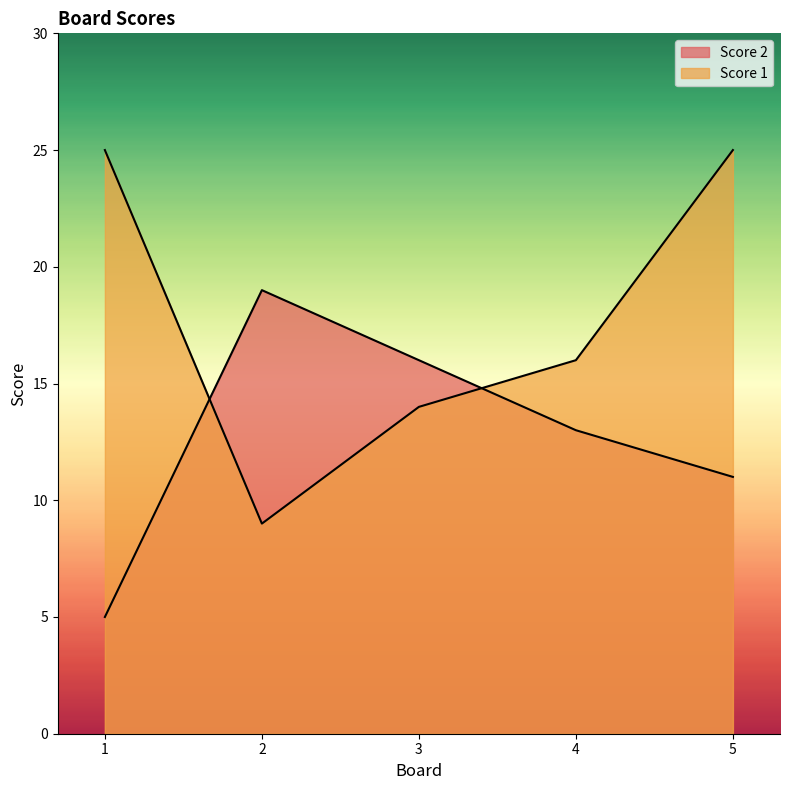

Which series has the largest range (max minus min)?

Score 1